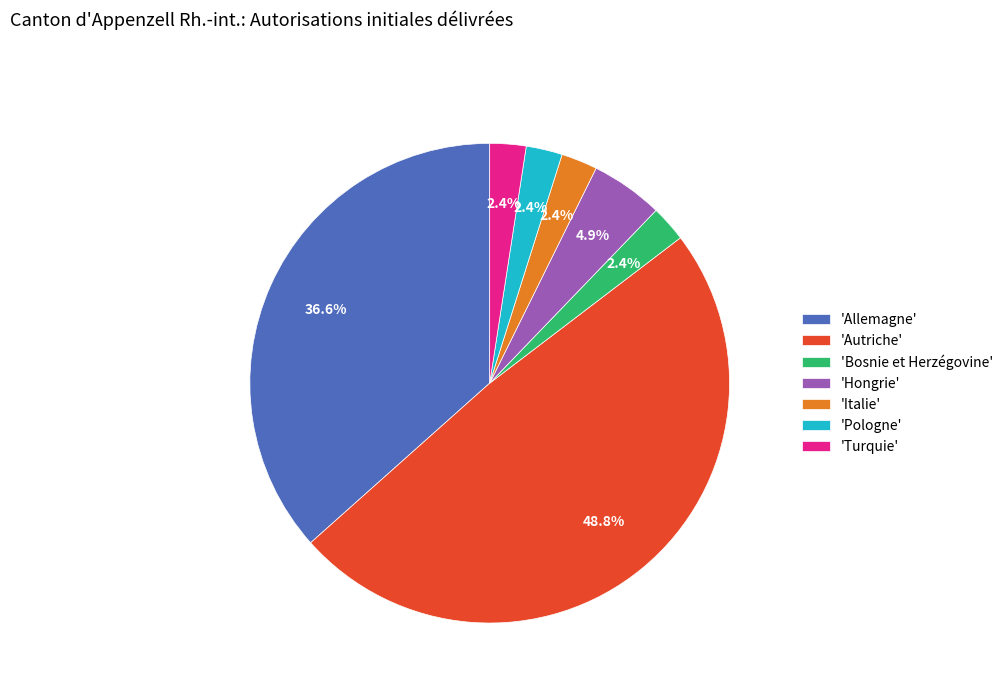

Between 'Allemagne' and 'Pologne', which is larger?

'Allemagne'